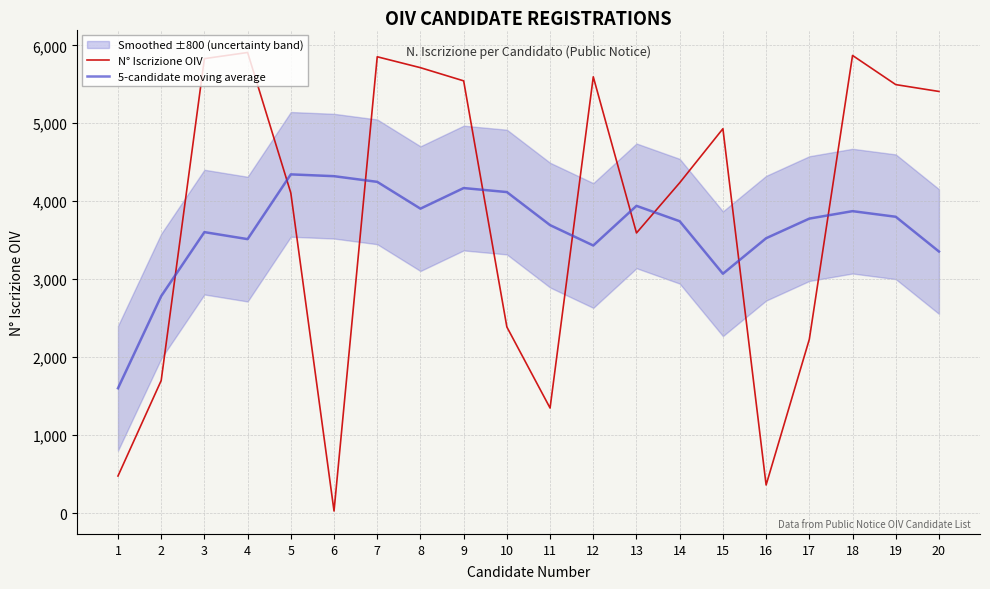

Where is N° Iscrizione OIV nearest to the value 2967?

10